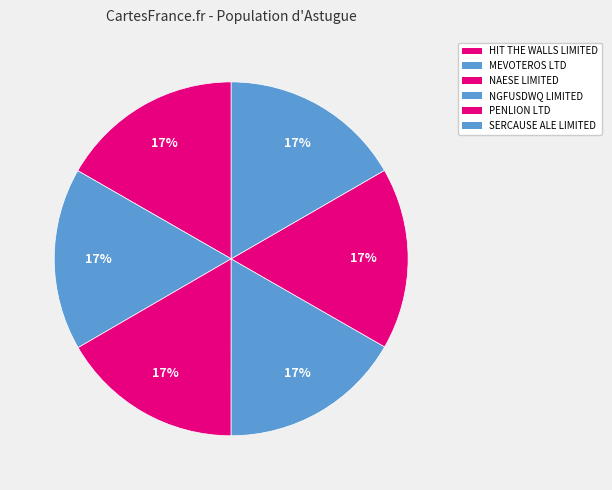

Combined, do NGFUSDWQ LIMITED and HIT THE WALLS LIMITED account for over 50%?

No